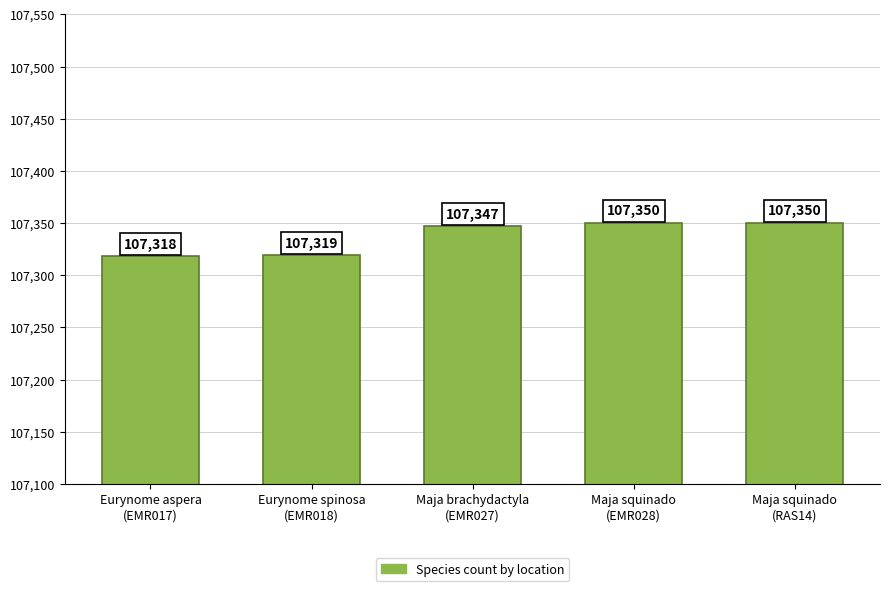

Approximately how many times larger is the value at Maja brachydactyla
(EMR027) compared to Eurynome aspera
(EMR017)?

1.0